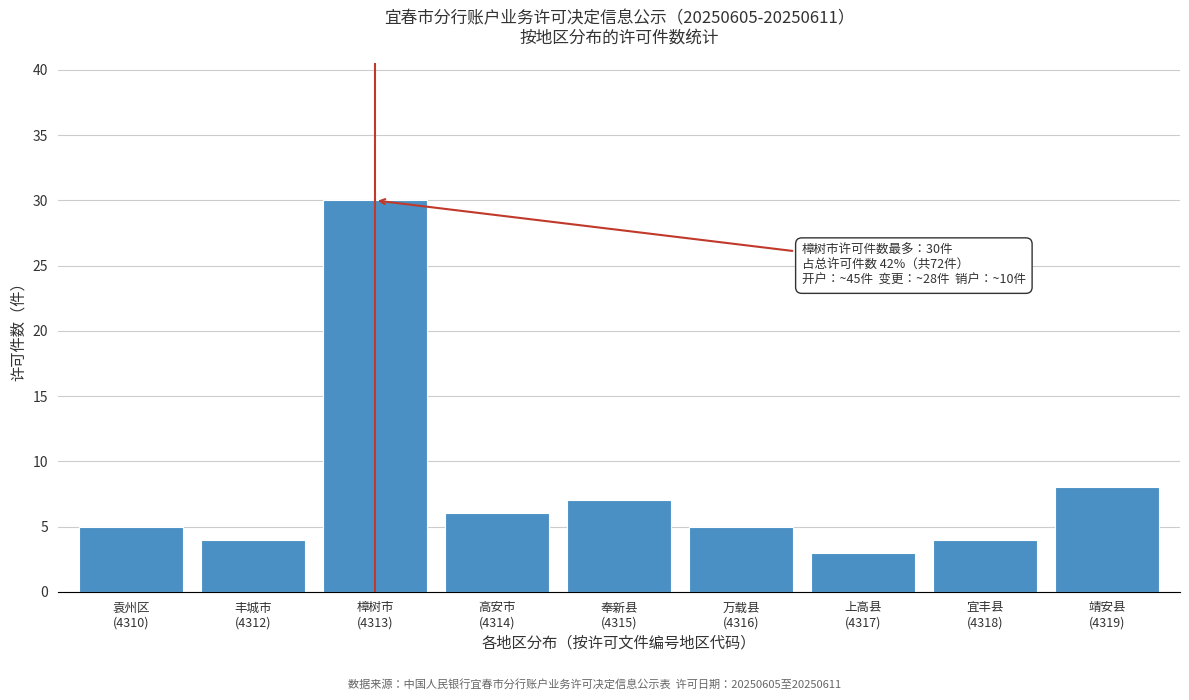

Reading left to right, what are all the values shown in this chart?

5	4	30	6	7	5	3	4	8